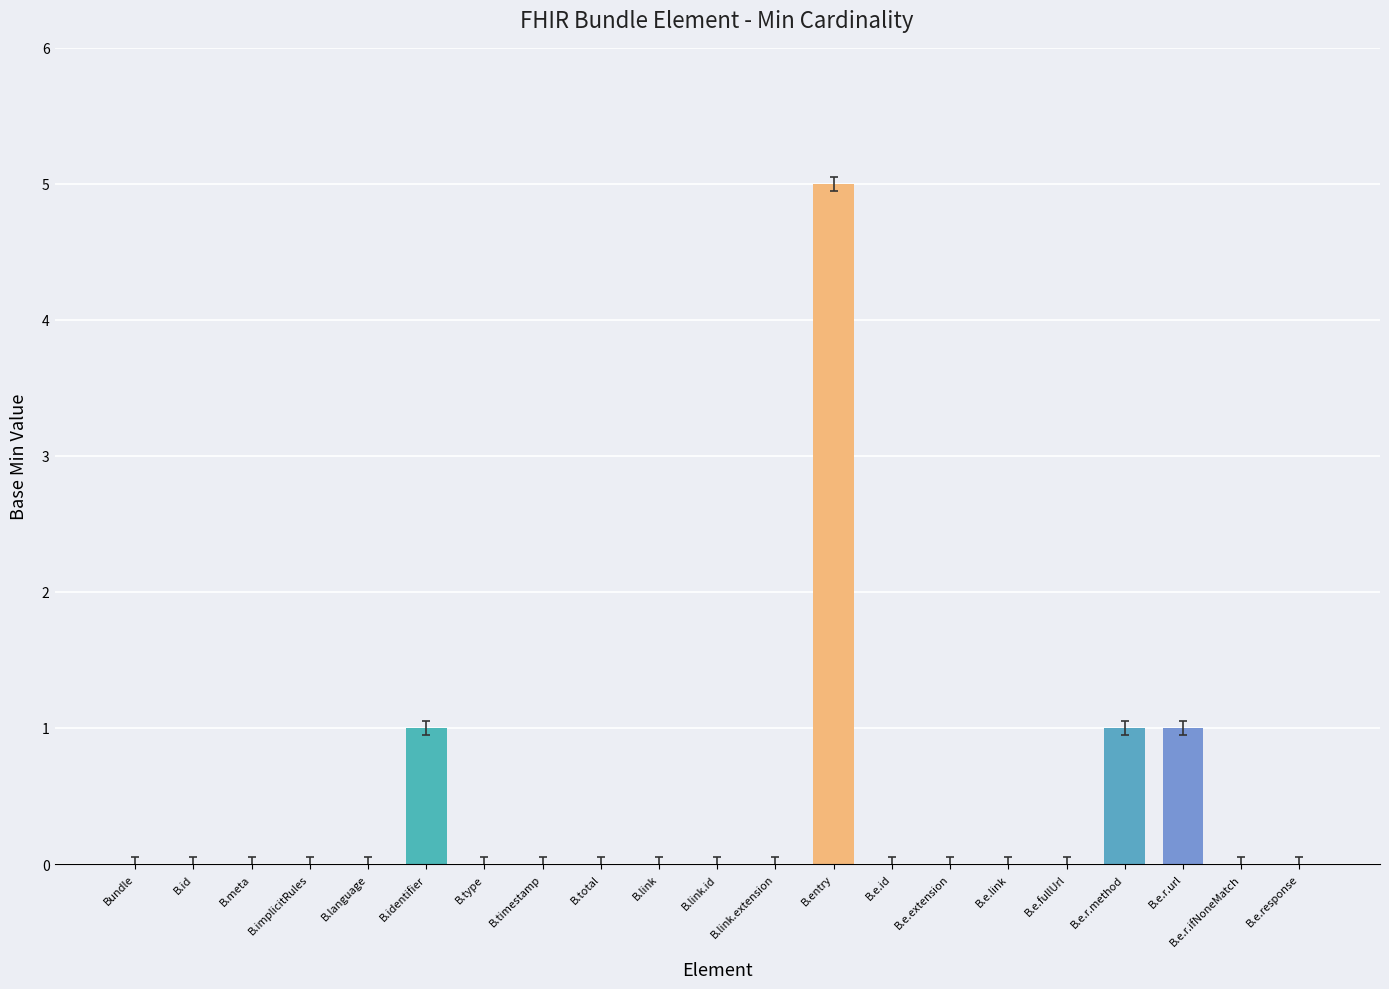

What is the sum of all values?

8